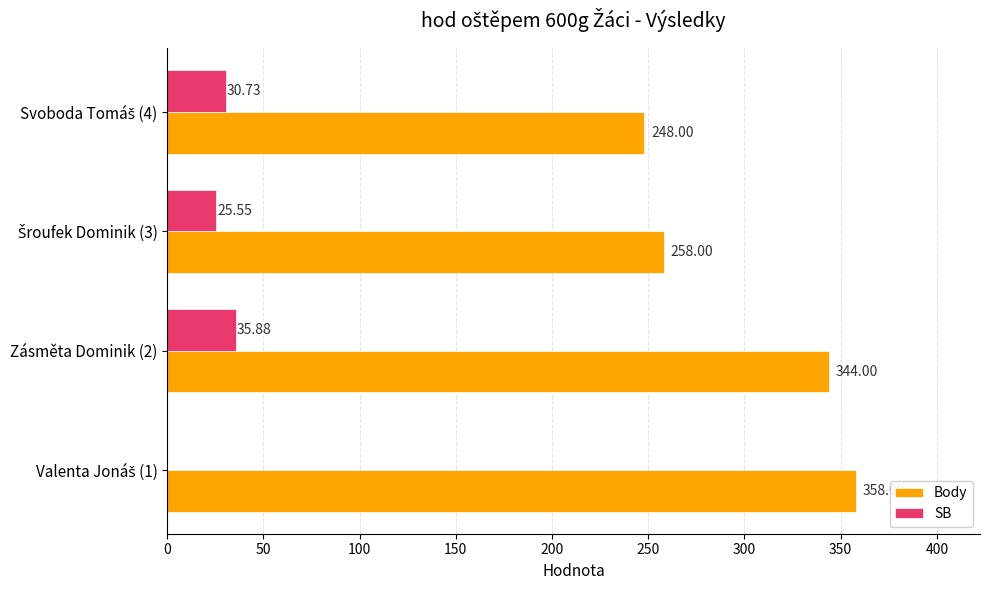

What is the sum of all Body values?

1208.0